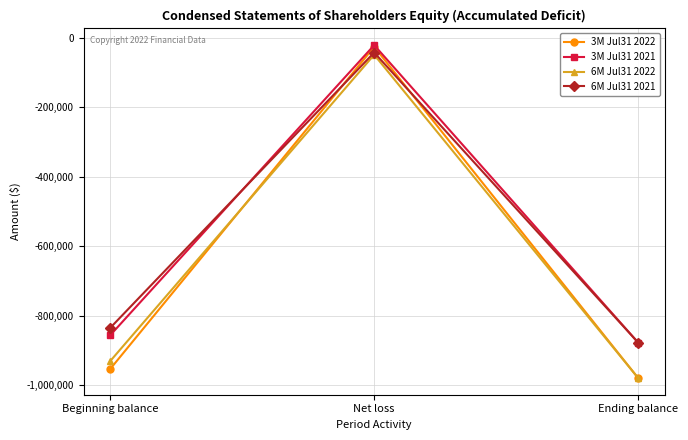

What value does the 6M Jul31 2022 series have at Beginning balance?

-931279